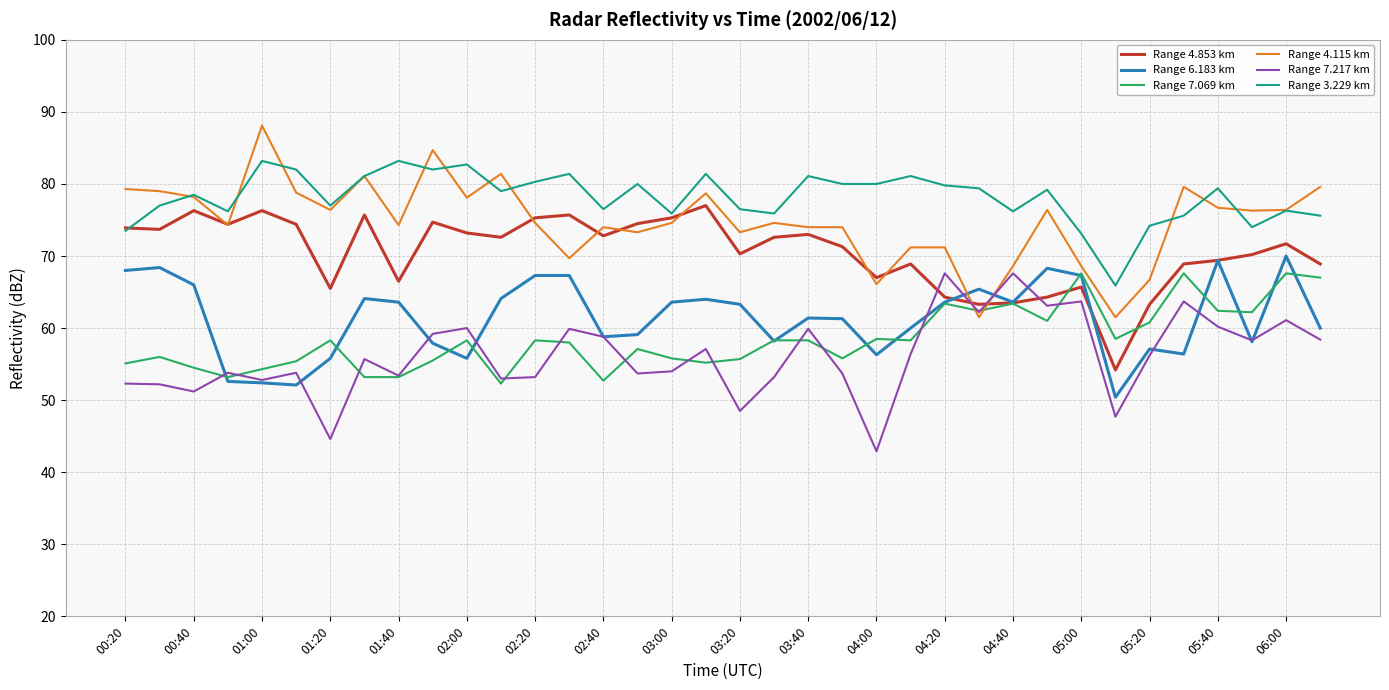

True or false: Range 3.229 km and Range 6.183 km cross at least once.

False